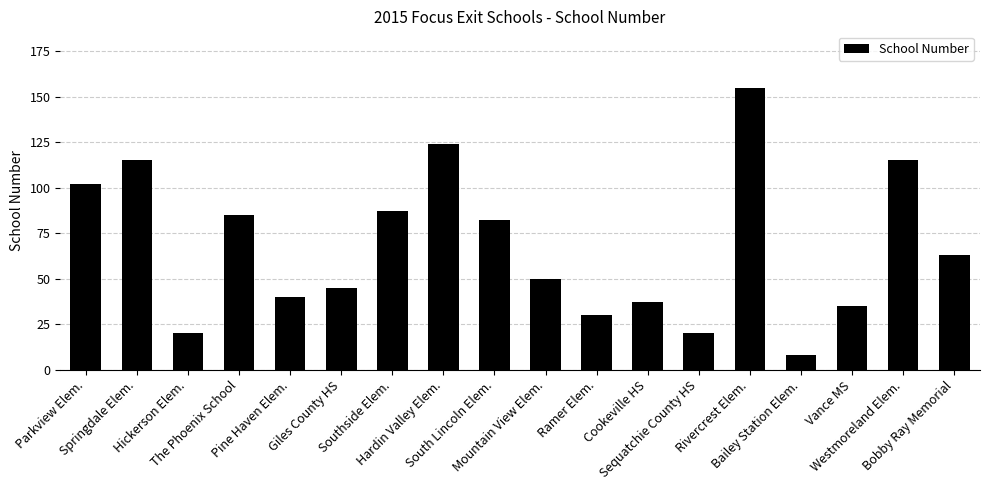

What is the change in value from Ramer Elem. to Vance MS?

+5